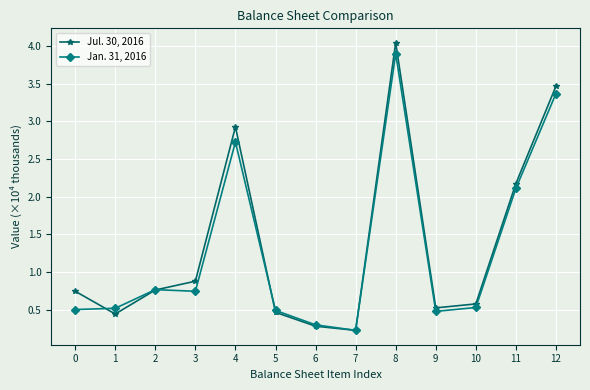

Where is Jul. 30, 2016 nearest to the value 2?

11